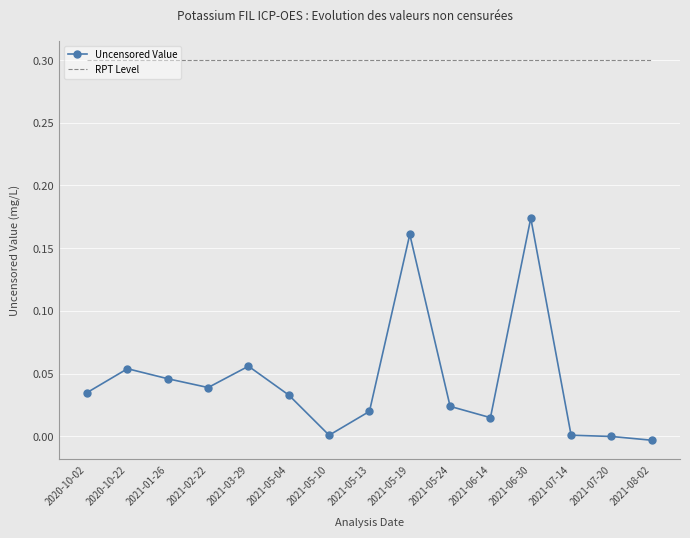

True or false: RPT Level has a value of 0.3 at 2021-08-02.

True